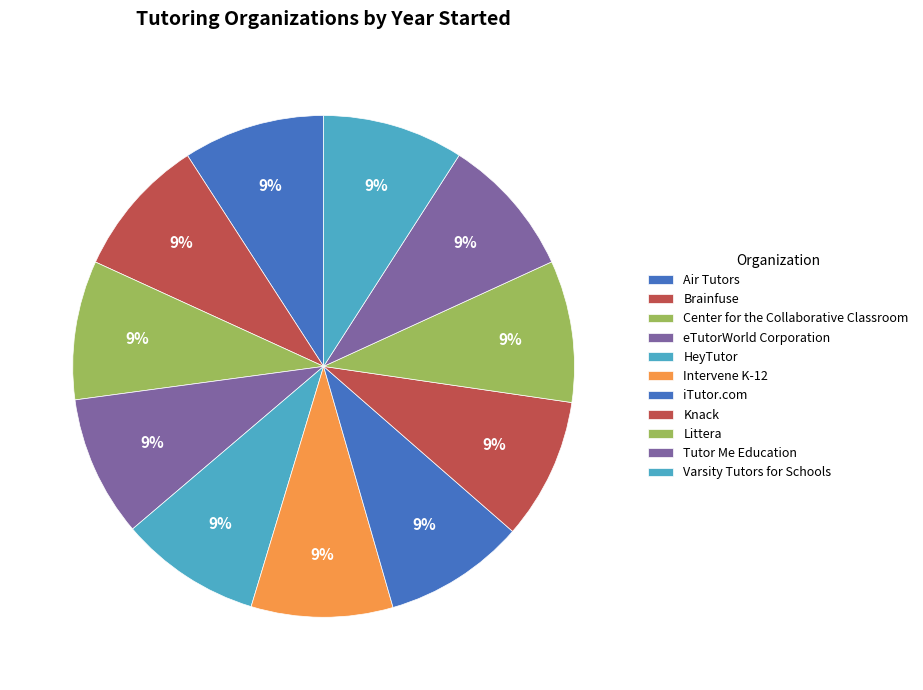

To the nearest percent, what portion does Intervene K-12 represent?

9%